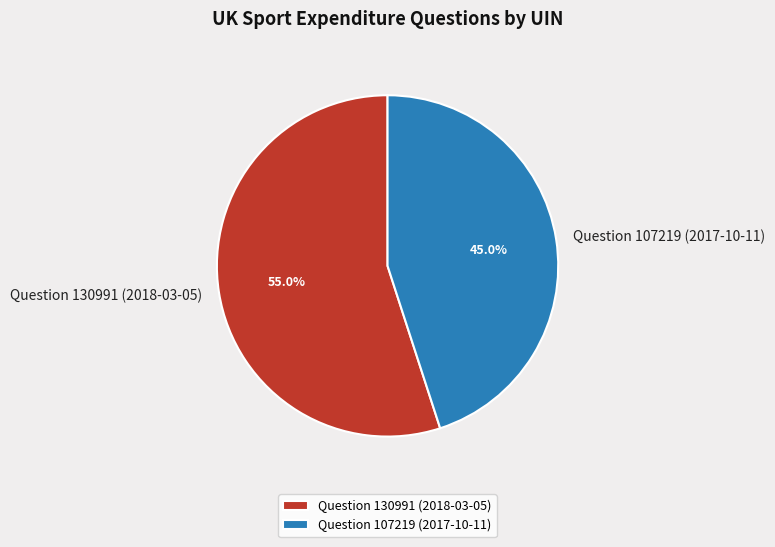

What is the ratio of the value at Question 130991 (2018-03-05) to the value at Question 107219 (2017-10-11)?

1.2